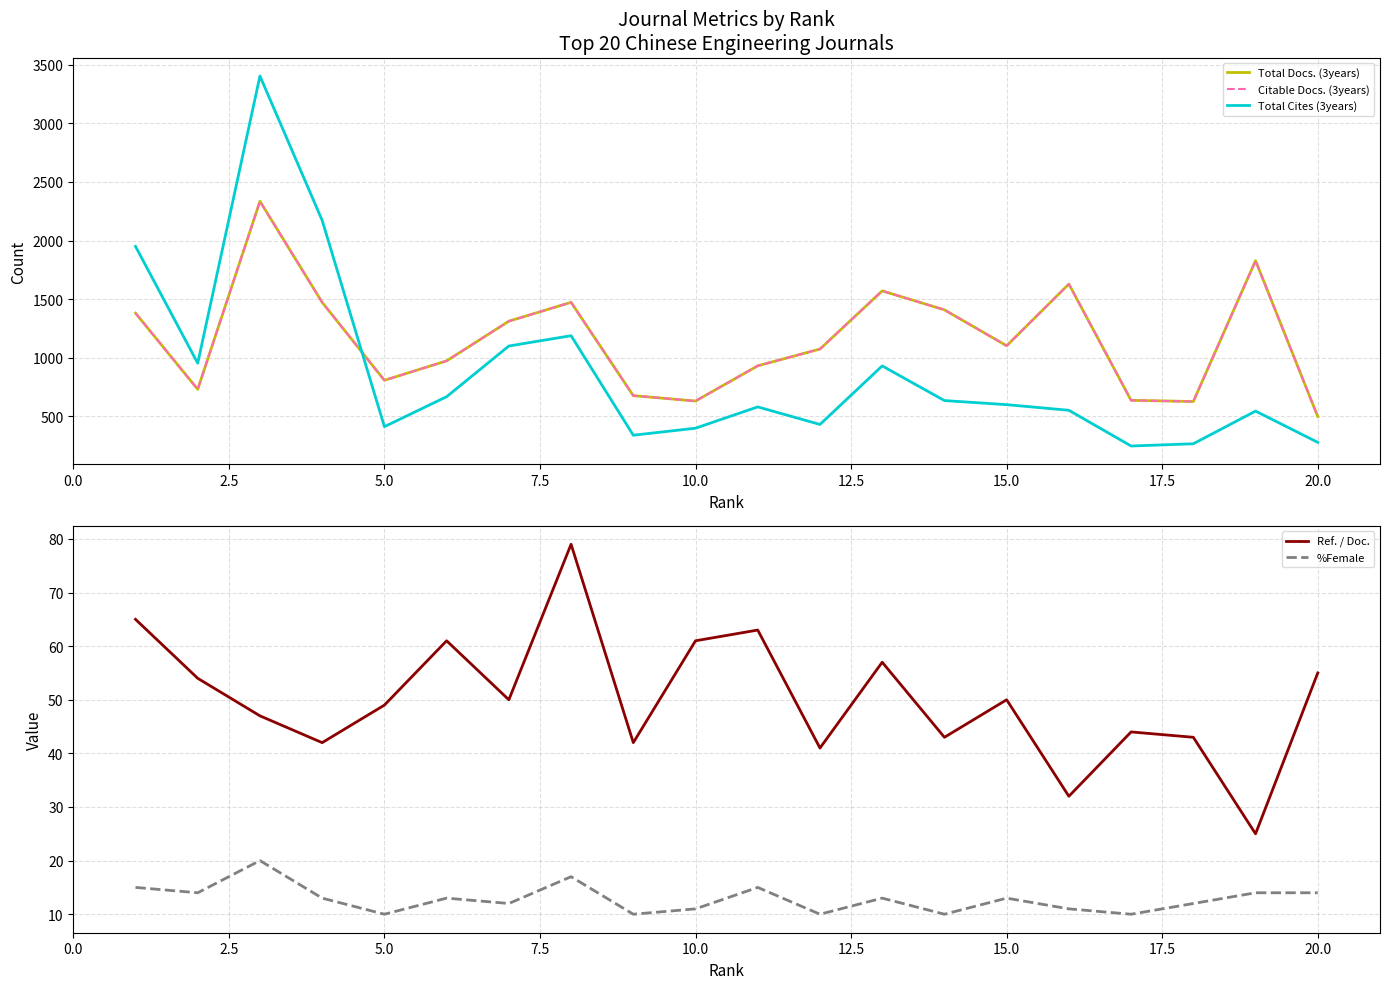

Which series has the largest range (max minus min)?

Total Cites (3years)